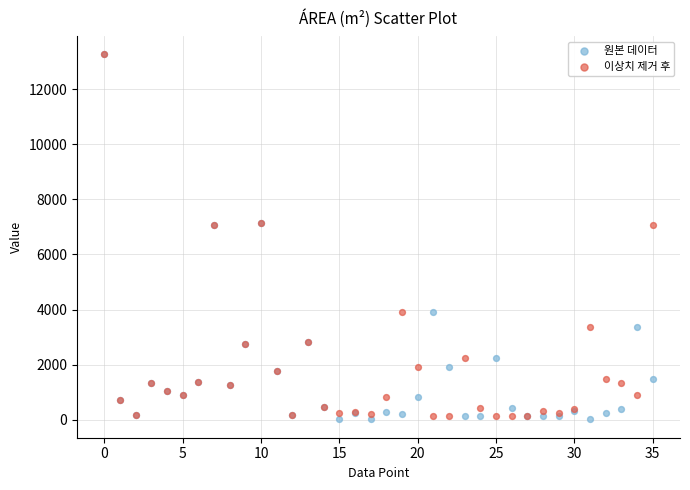

What are all the series names shown in the legend?

원본 데이터, 이상치 제거 후